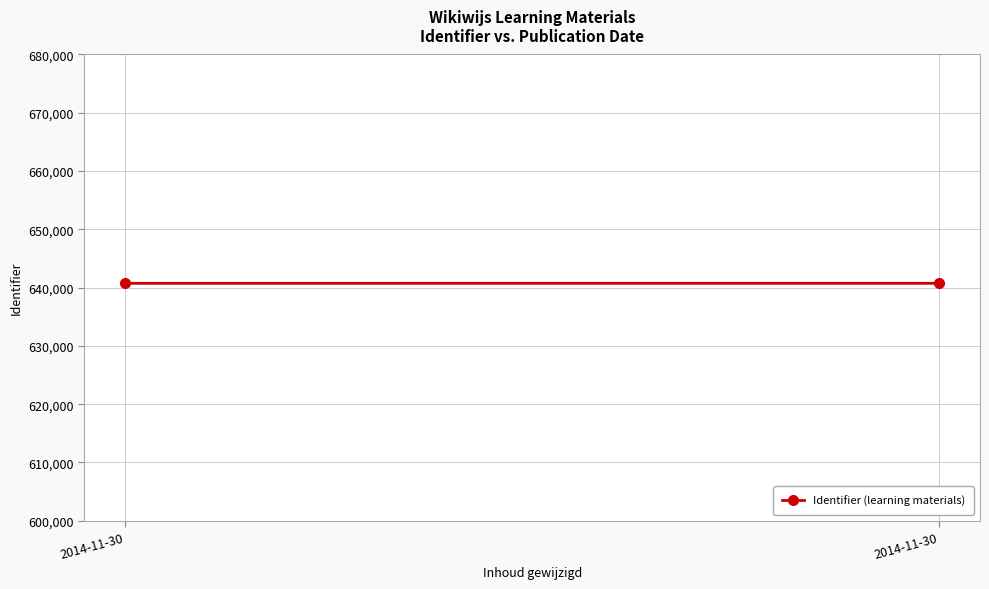

What is the change in value from 2014-11-30 to 2014-11-30?

+2